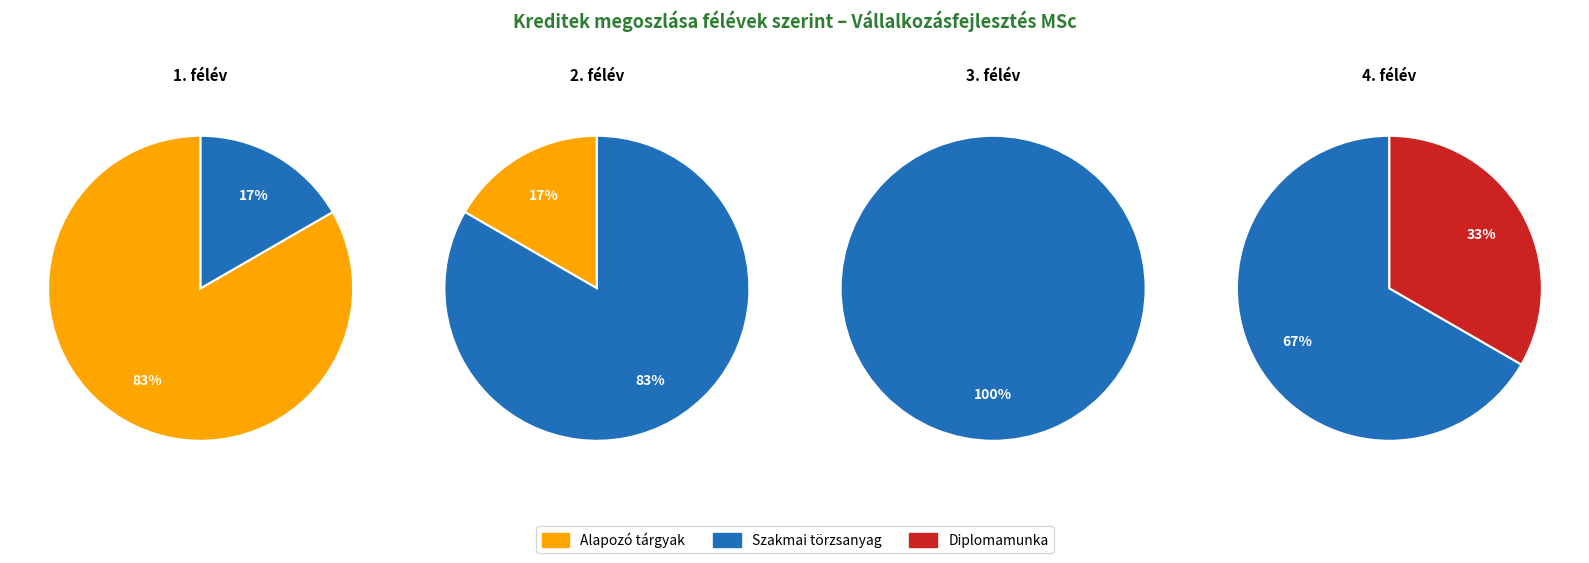

Rank the categories by value from lowest to highest.

Diplomamunka, Alapozó tárgyak, Szakmai törzsanyag